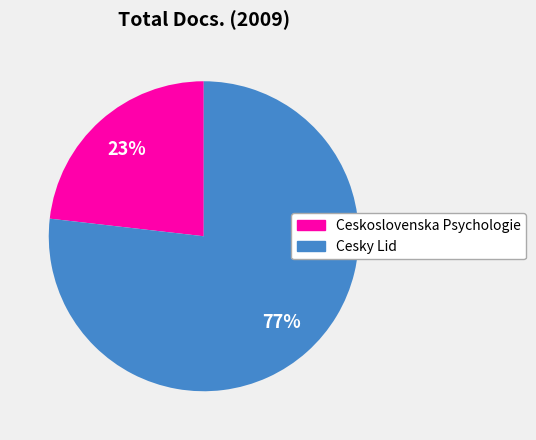

To the nearest percent, what portion does Ceskoslovenska Psychologie represent?

23%